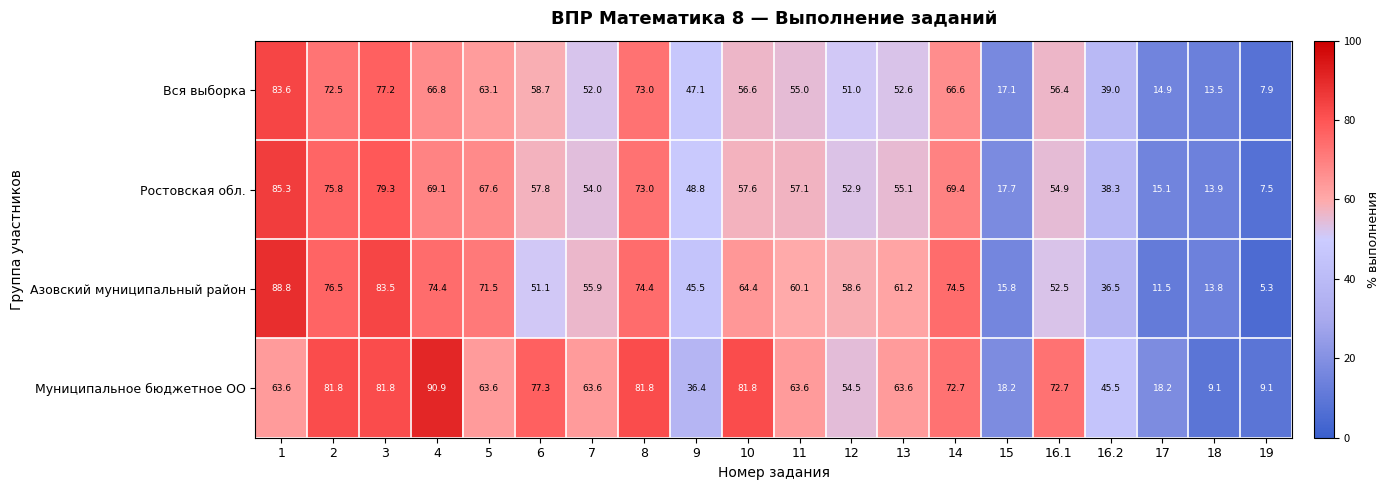

List the series in order of their overall mean, highest first.

Муниципальное бюджетное ОО, Азовский муниципальный район, Ростовская обл., Вся выборка